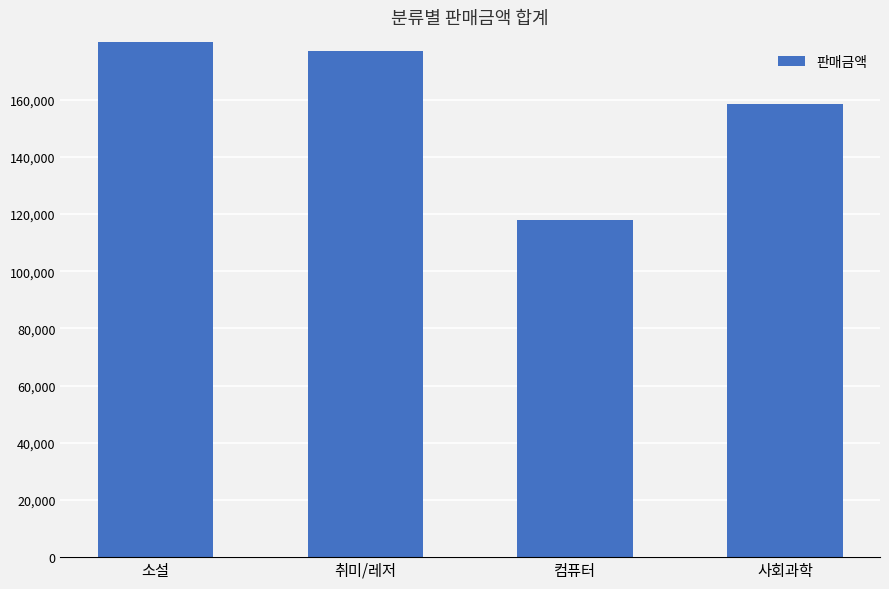

The value at 소설 is 84732. True or false?

False